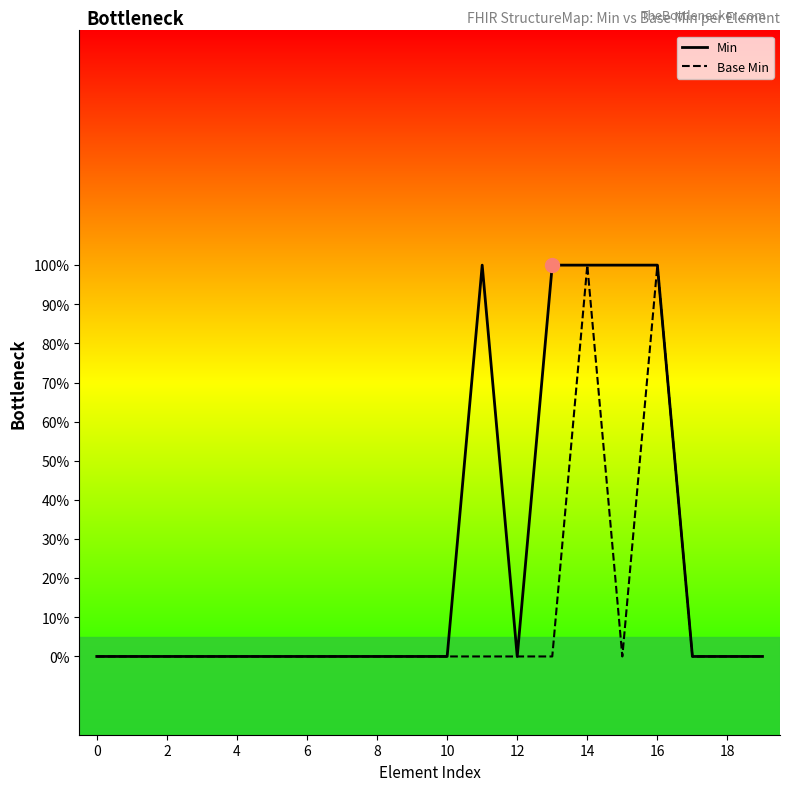

How many data points does each series have?

20